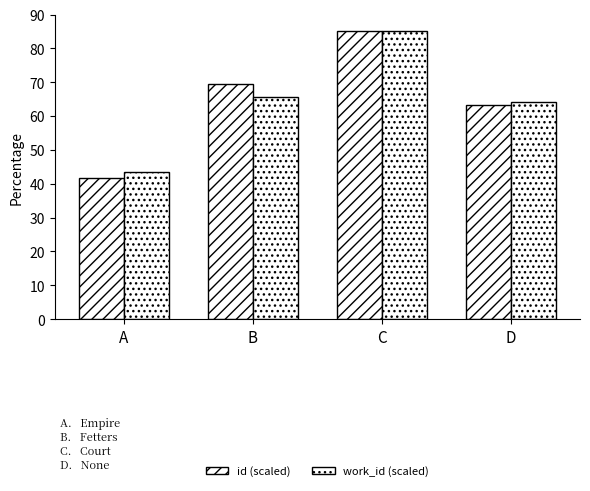

The work_id (scaled) series shows 85.0 at C. True or false?

True